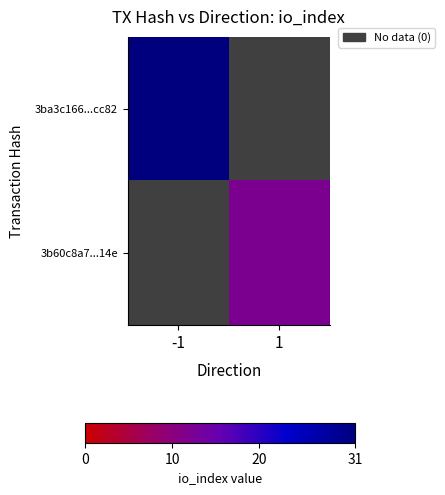

Which category has the highest value across all series?

-1